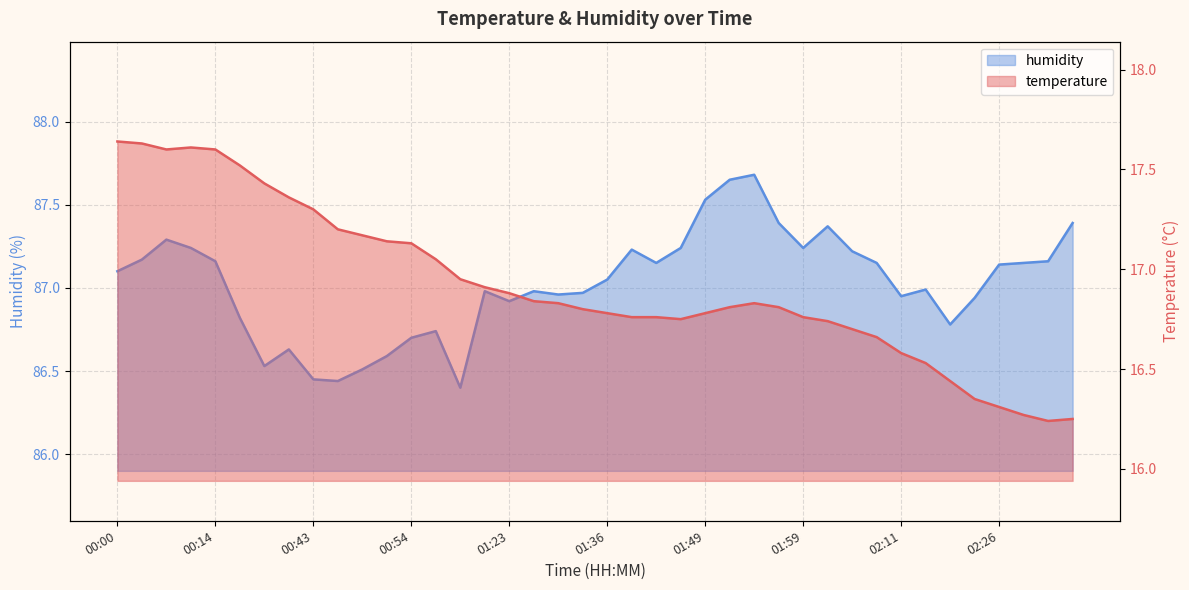

At which category is the sum across all series the highest?

00:06